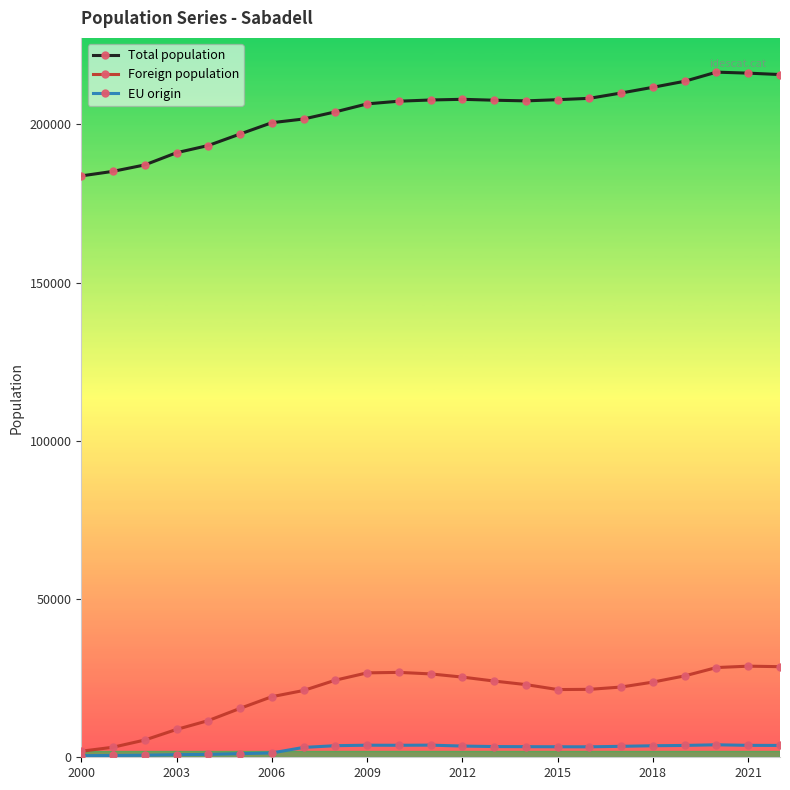

Rank the series by their maximum value, from highest to lowest.

Total population, Foreign population, EU origin